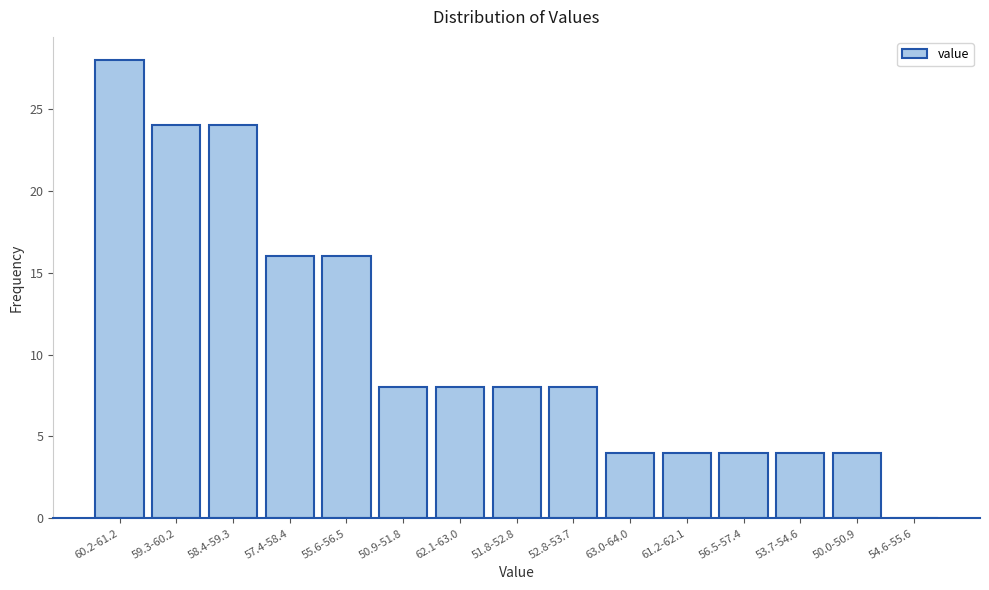

Reading left to right, transcribe all the data shown in this chart.

60.2-61.2=28	59.3-60.2=24	58.4-59.3=24	57.4-58.4=16	55.6-56.5=16	50.9-51.8=8	62.1-63.0=8	51.8-52.8=8	52.8-53.7=8	63.0-64.0=4	61.2-62.1=4	56.5-57.4=4	53.7-54.6=4	50.0-50.9=4	54.6-55.6=0